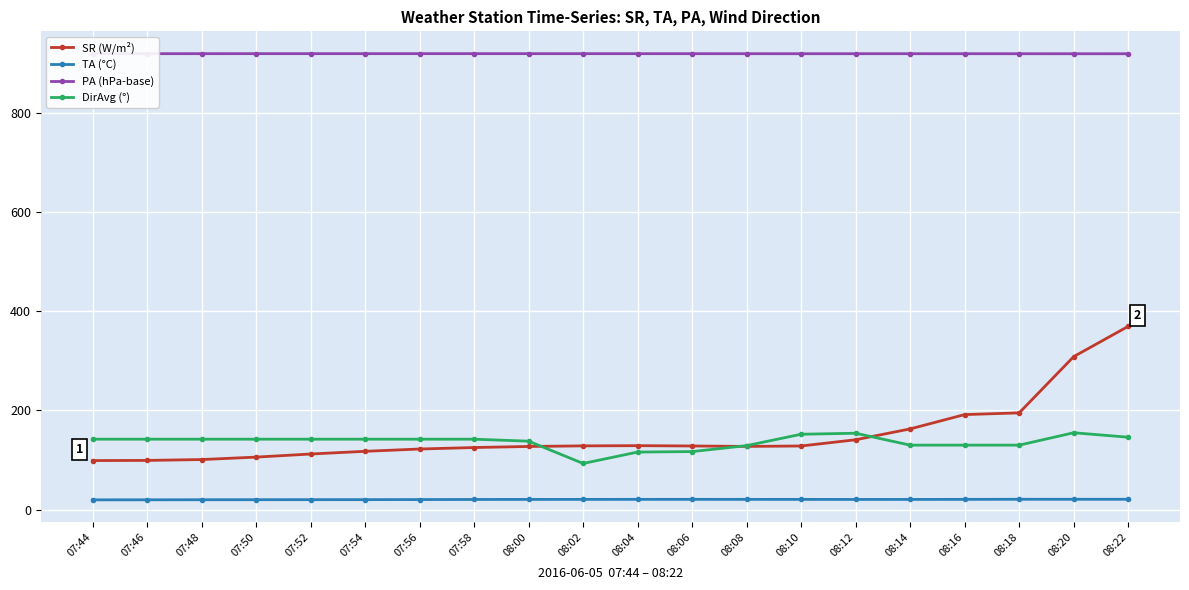

Does the chart have visible grid lines?

Yes